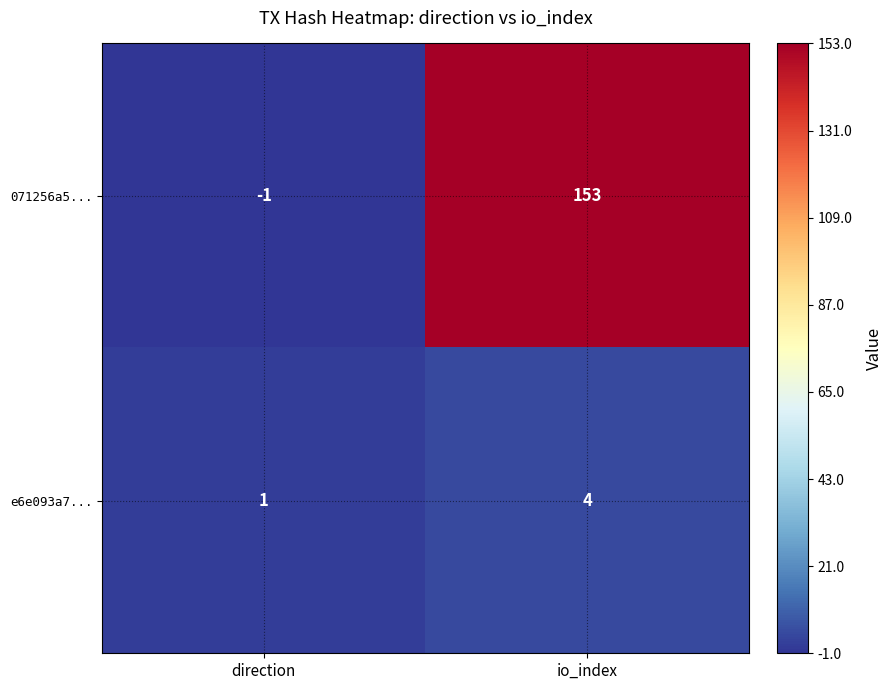

What is the smallest value displayed?

-1